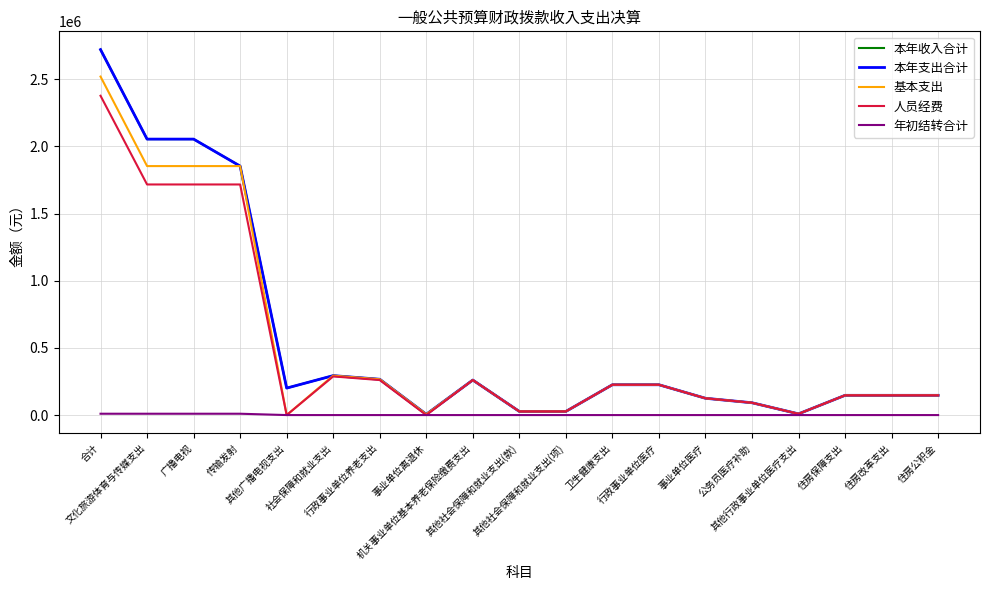

Where is the first local maximum for 基本支出?

社会保障和就业支出